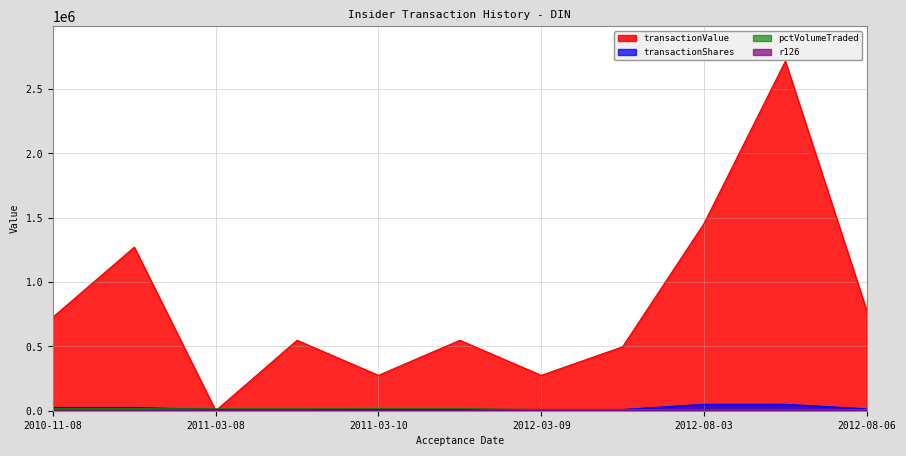

Which series has the largest total across all categories?

transactionValue